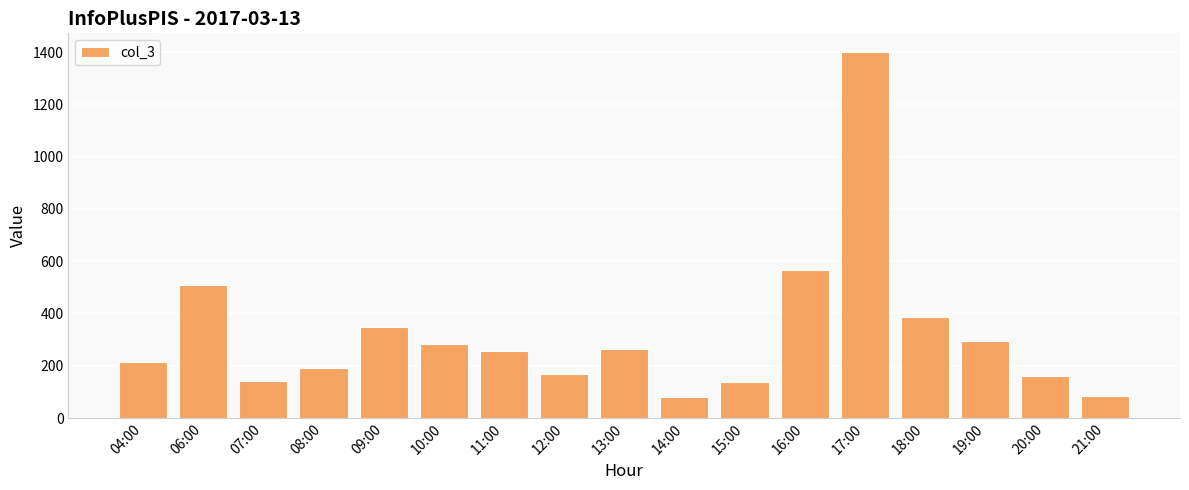

What is the difference between the maximum and second lowest values?

1319